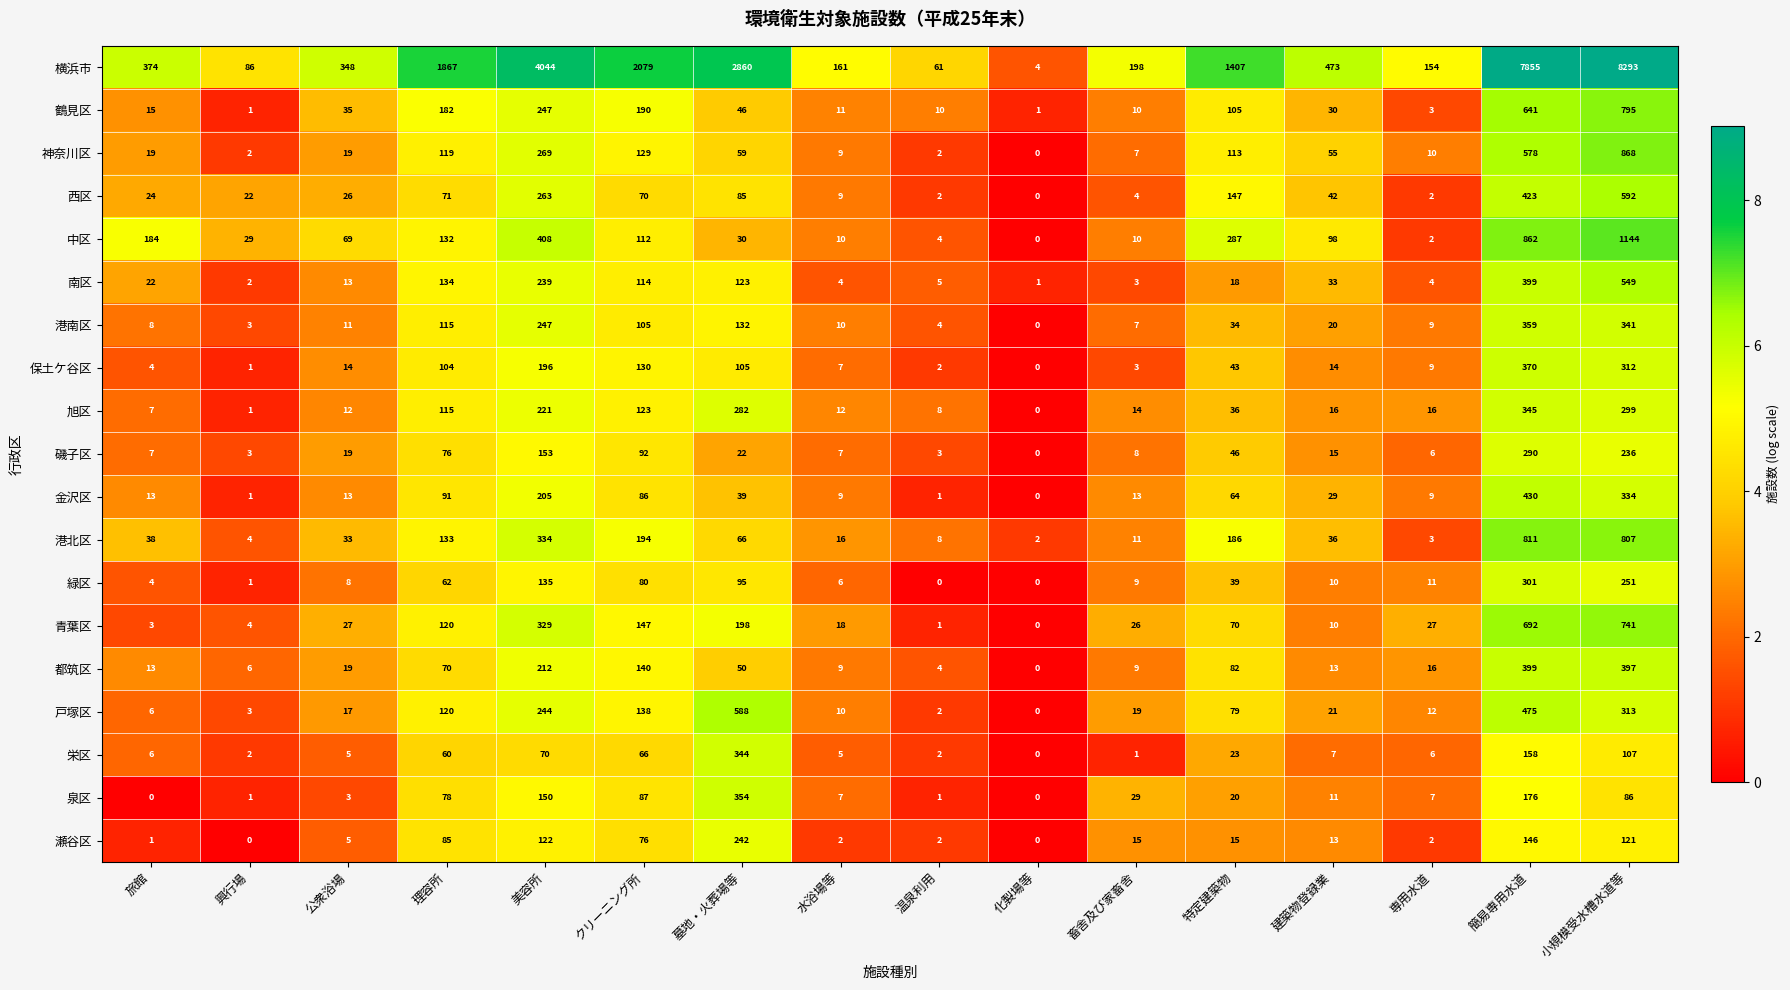

Between クリーニング所 and 簡易専用水道, which series saw the biggest shift?

横浜市